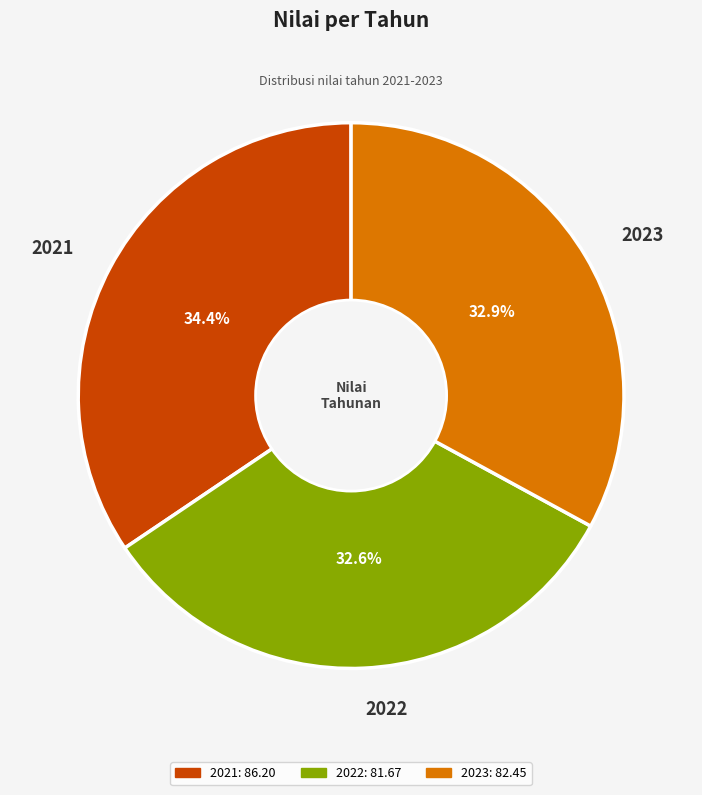

What is the total percentage of 2023 and 2022?

65.6%